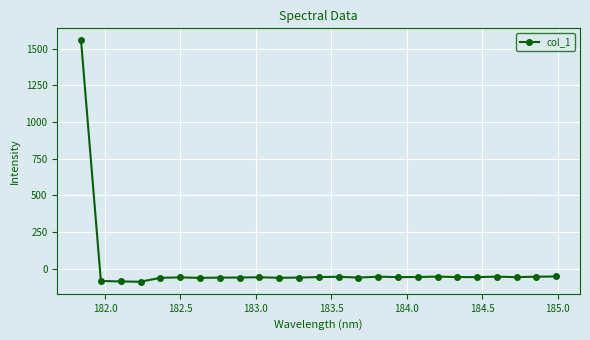

What is the value of the 6th point from the left?

-59.1